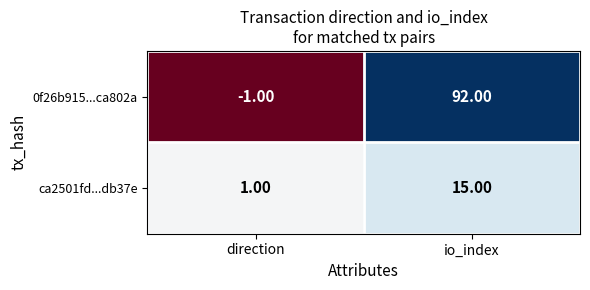

Where is ca2501fd...db37e nearest to the value 8?

direction